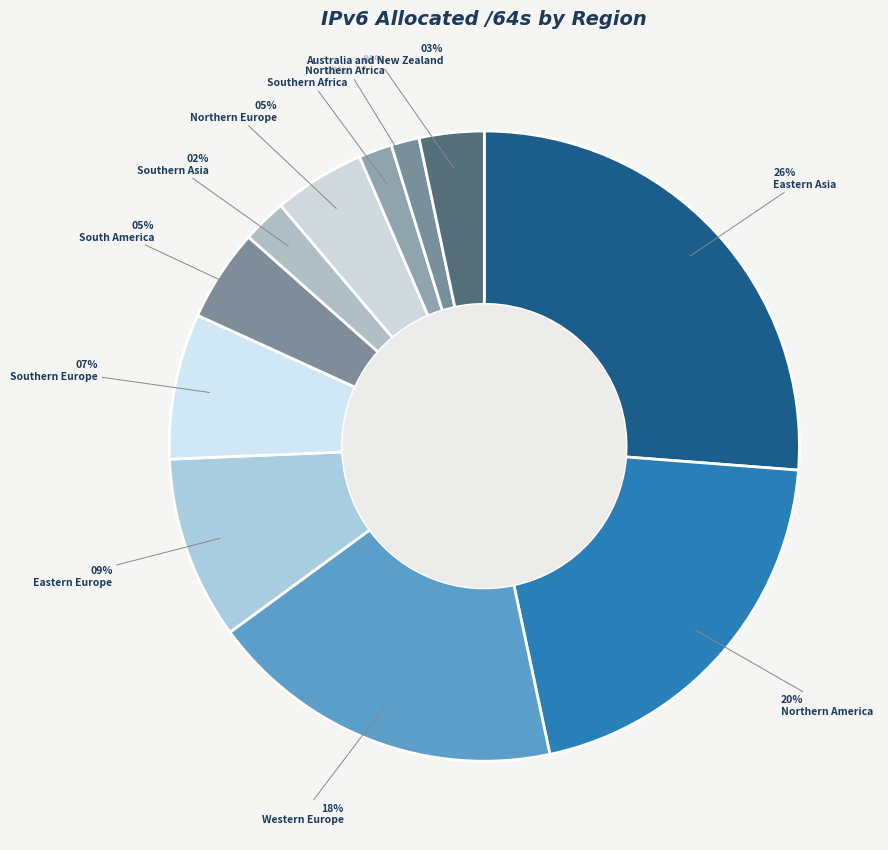

Is the sum of Southern Africa and Southern Asia greater than half?

No